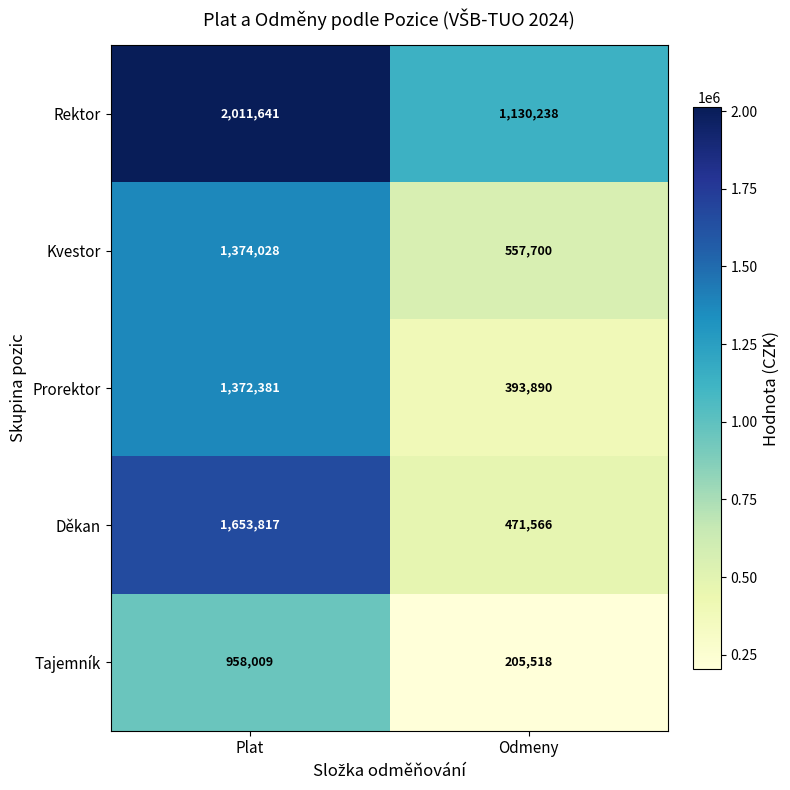

What is the sum of all Tajemník values?

1163527